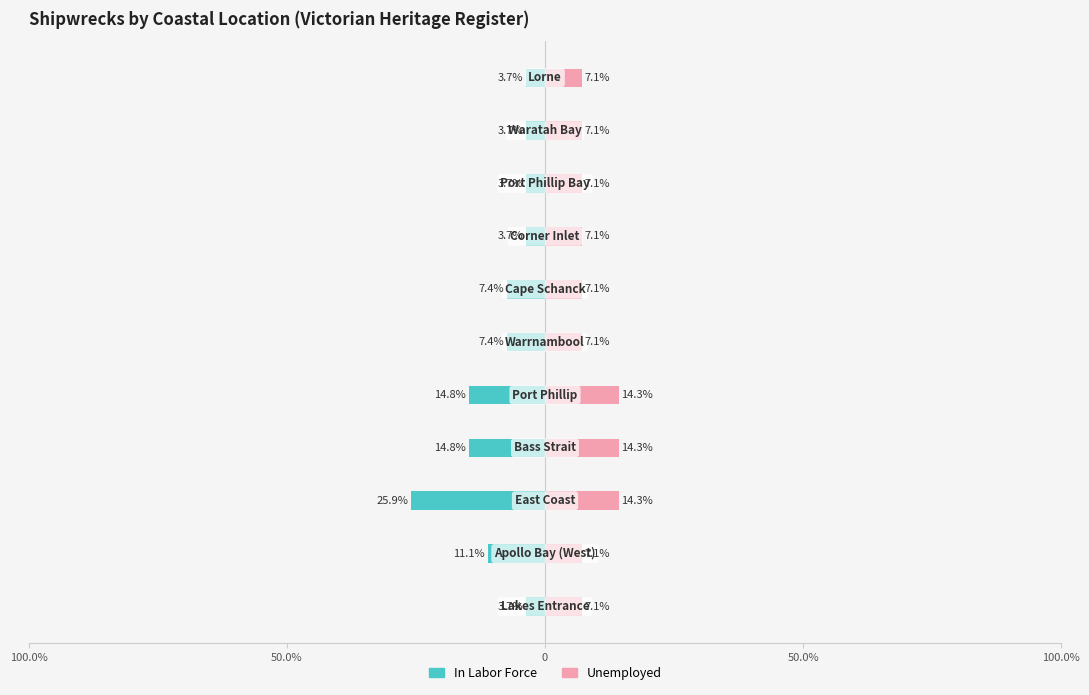

Rank the series by their maximum value, from lowest to highest.

In Labor Force, Unemployed